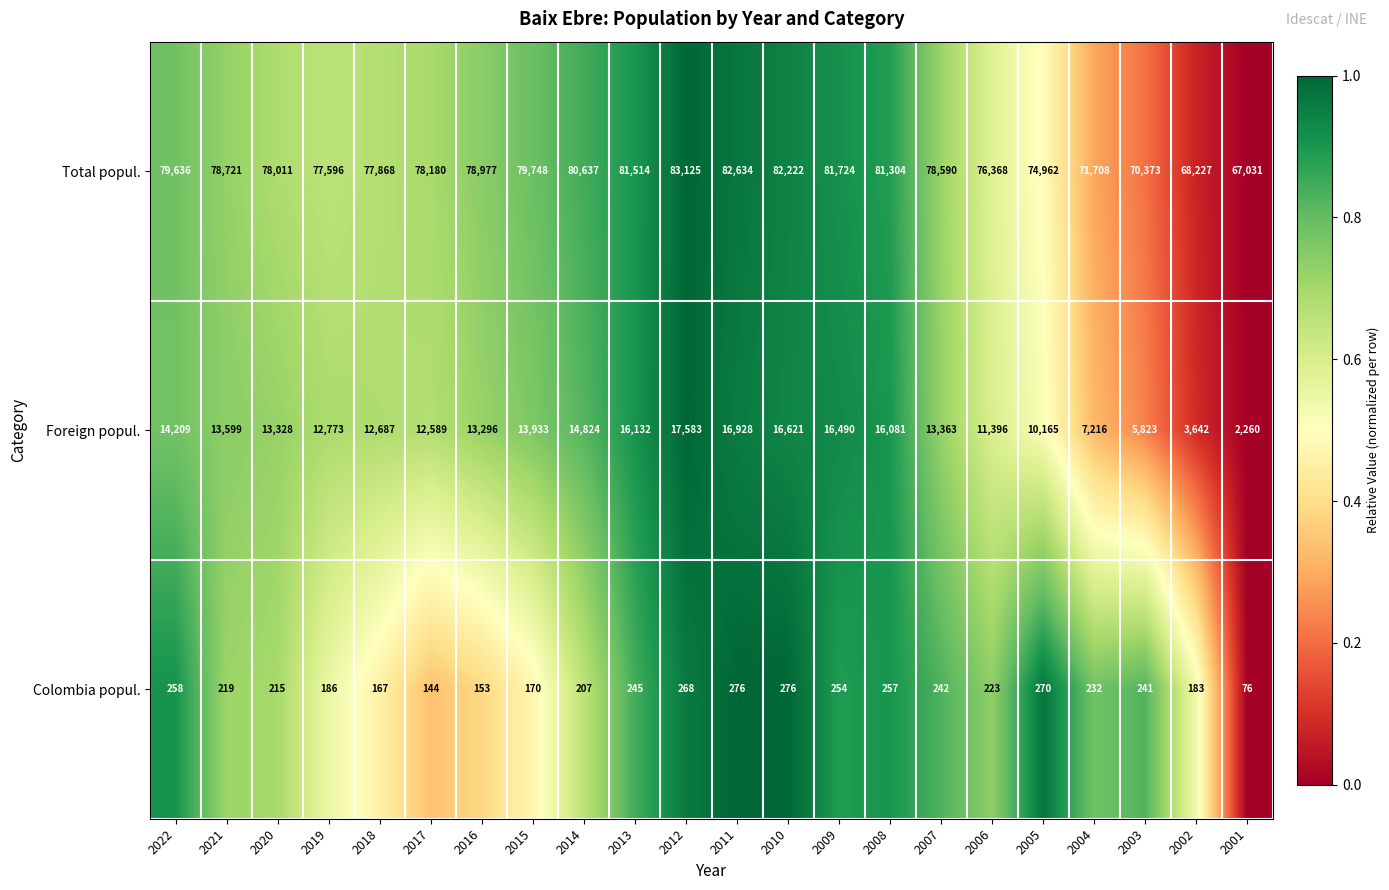

Count the number of categories in the chart.

22